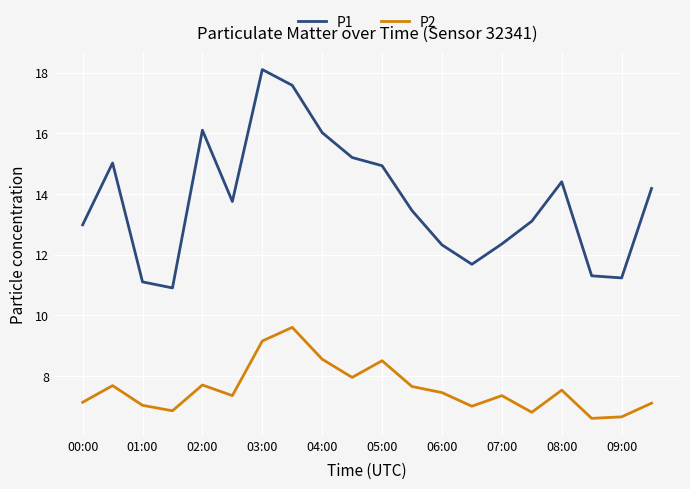

How many interior local valleys does the P1 series have?

4